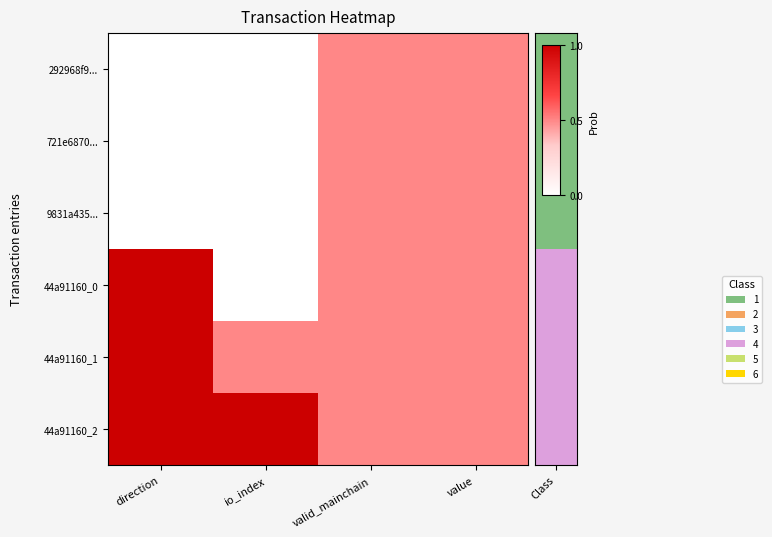

Rank the series at direction from highest to lowest value.

44a91160_0, 44a91160_1, 44a91160_2, 292968f9..., 721e6870..., 9831a435...